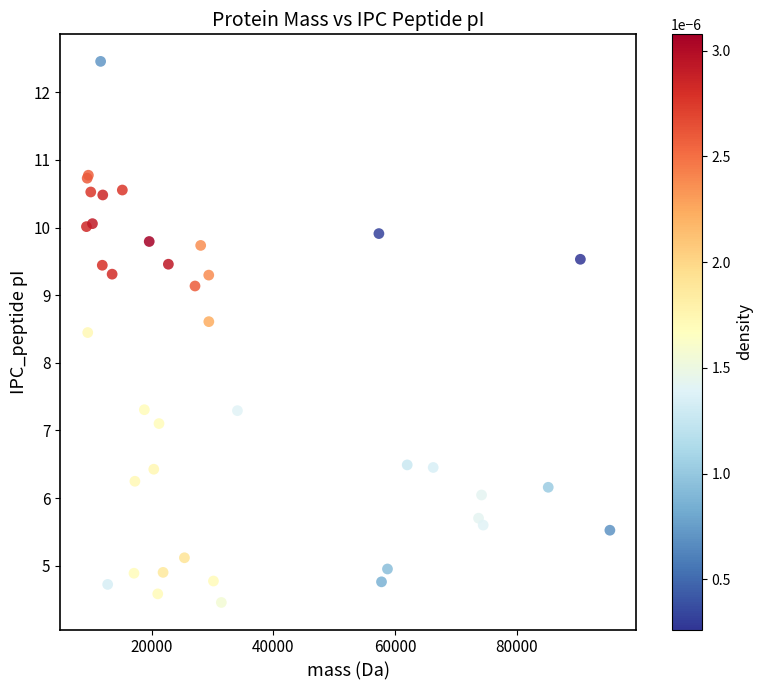

What Y value in the scatter plot is closest to 8?

8.4